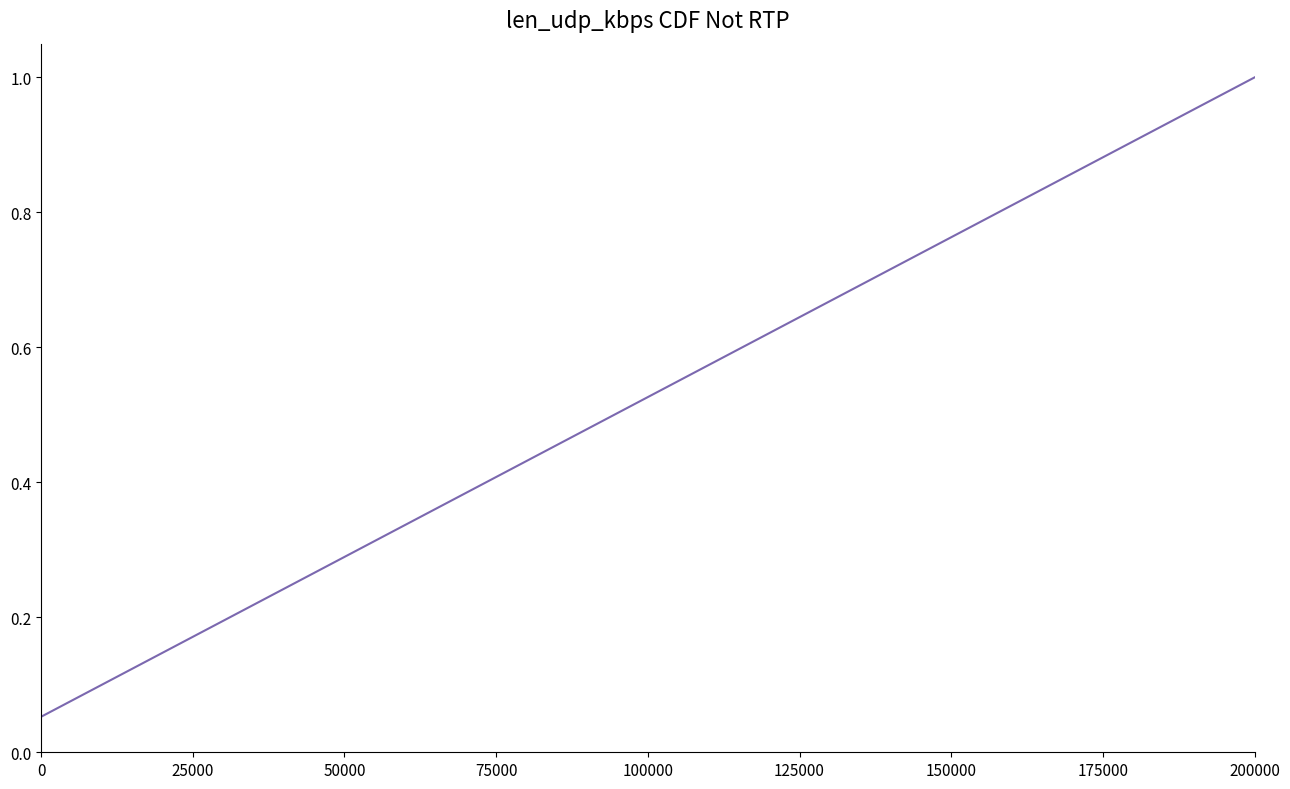

What is the maximum value shown in the chart?

1.0